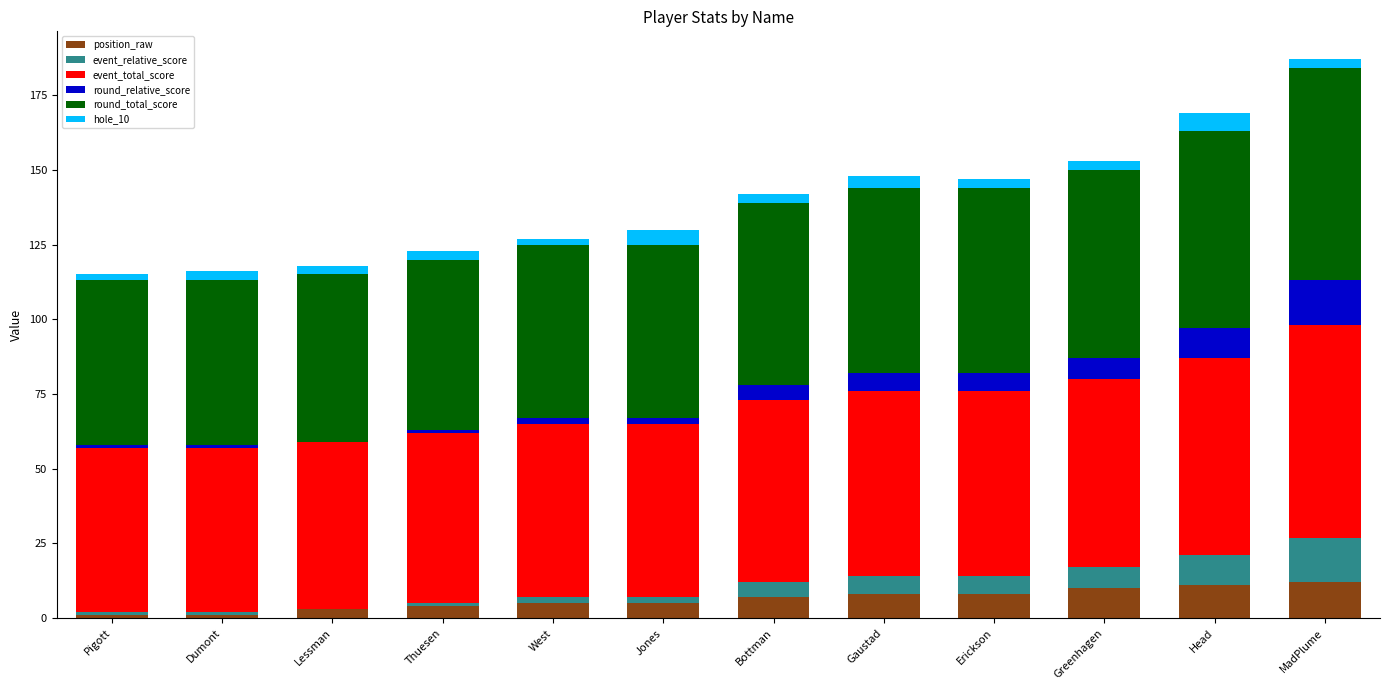

Does the chart contain stacked bars?

Yes